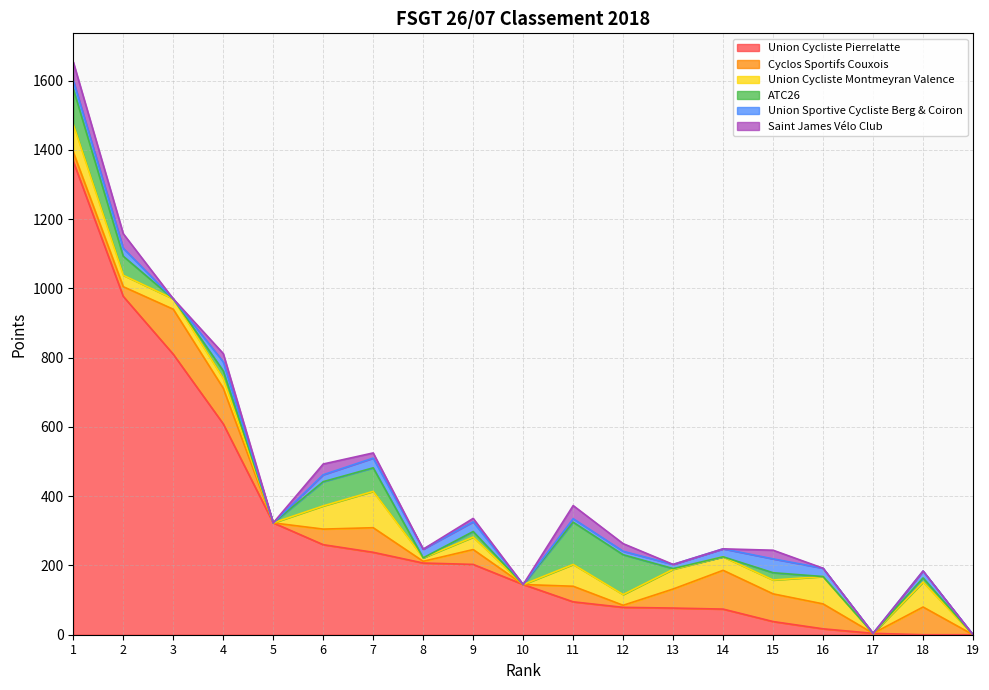

Rank the categories by ATC26 value from lowest to highest.

3, 5, 8, 10, 14, 16, 17, 19, 13, 18, 9, 15, 4, 2, 7, 6, 1, 12, 11